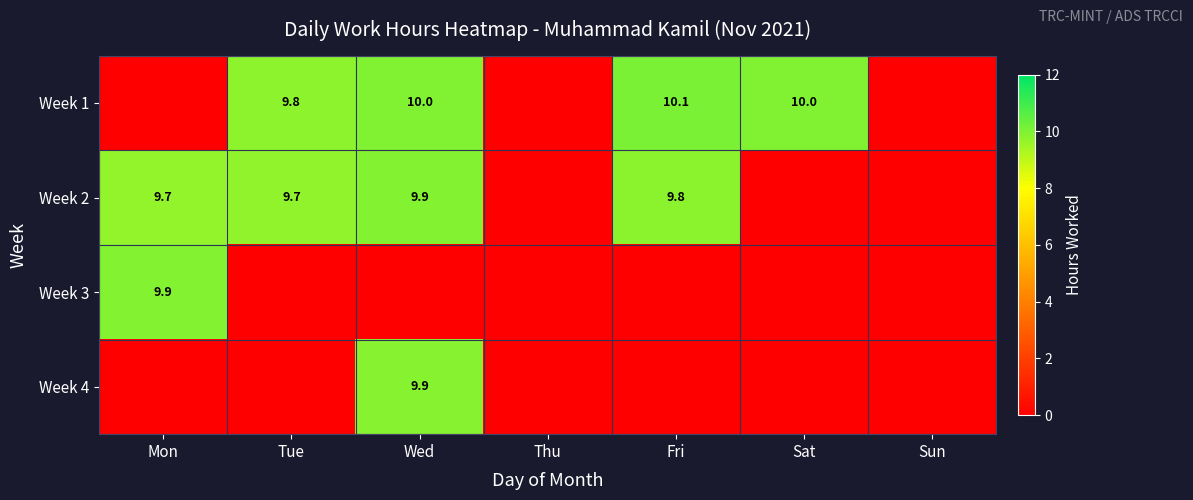

True or false: Week 2 has a value of 9.7 at Mon.

True